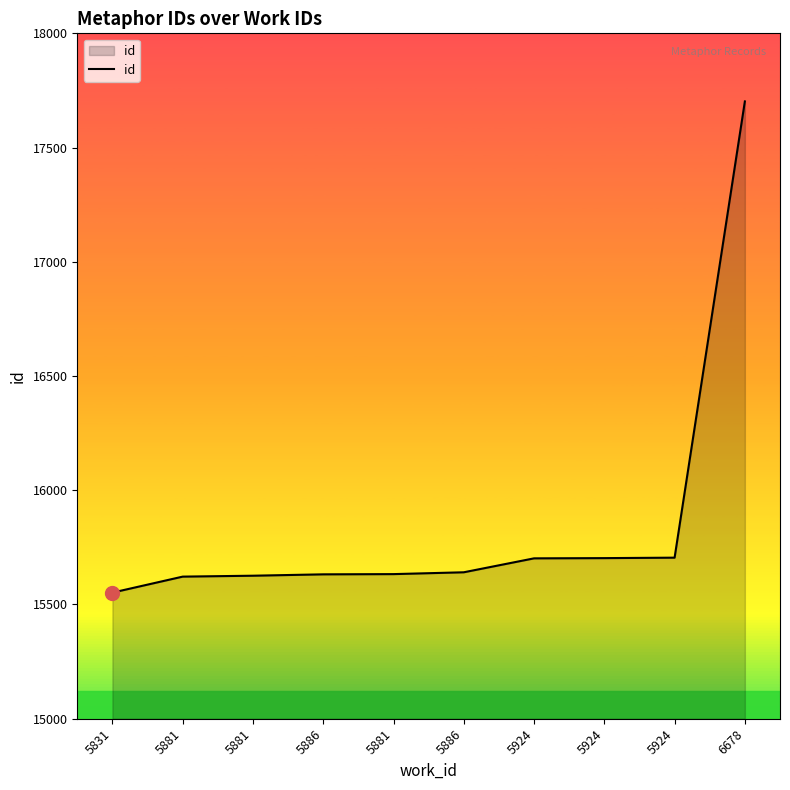

At which label is the value closest to 16627?

5924